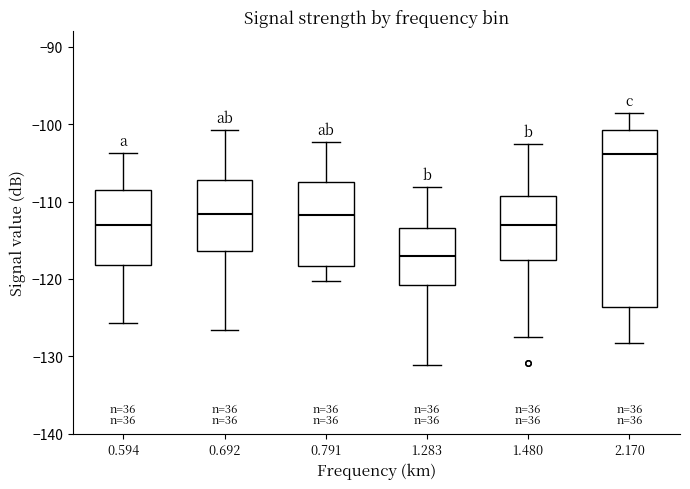

Where does the median line of the box at x = 0.692 sit on the y-axis? The values are not printed on the chart, so give them approximately, as read against the axis.

-112